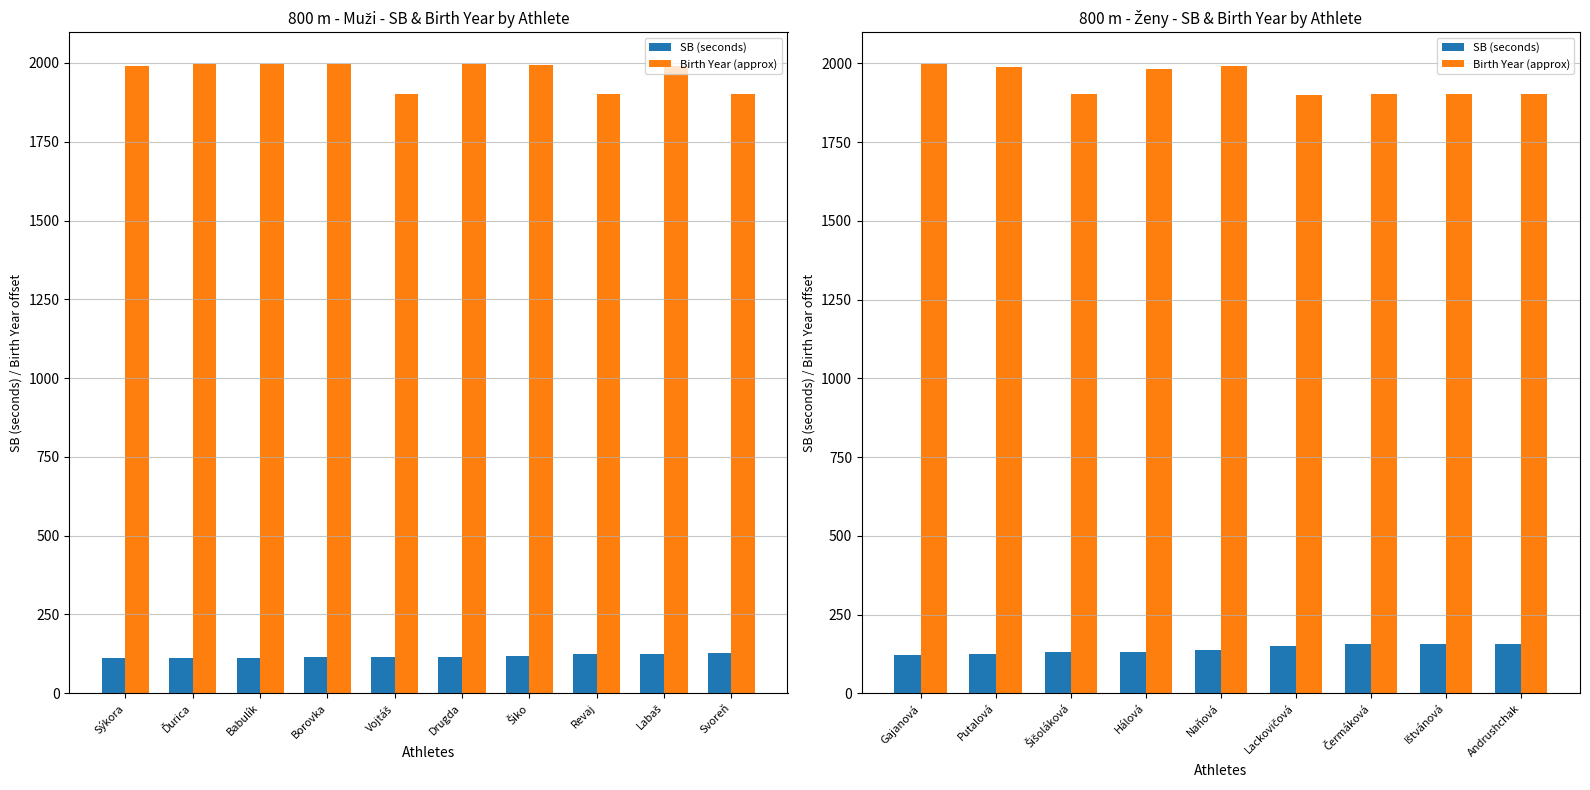

Is the value of SB (seconds) at Gajanová greater than the value of Birth Year (approx) at Ištvánová?

No